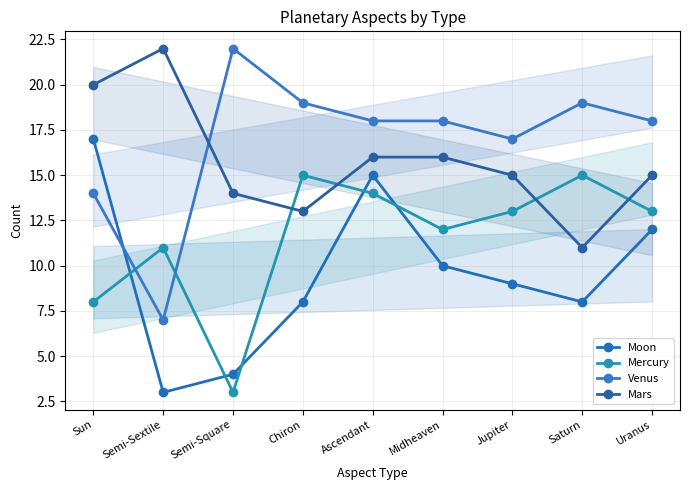

Rank the categories by Moon value from lowest to highest.

Semi-Sextile, Semi-Square, Chiron, Saturn, Jupiter, Midheaven, Uranus, Ascendant, Sun